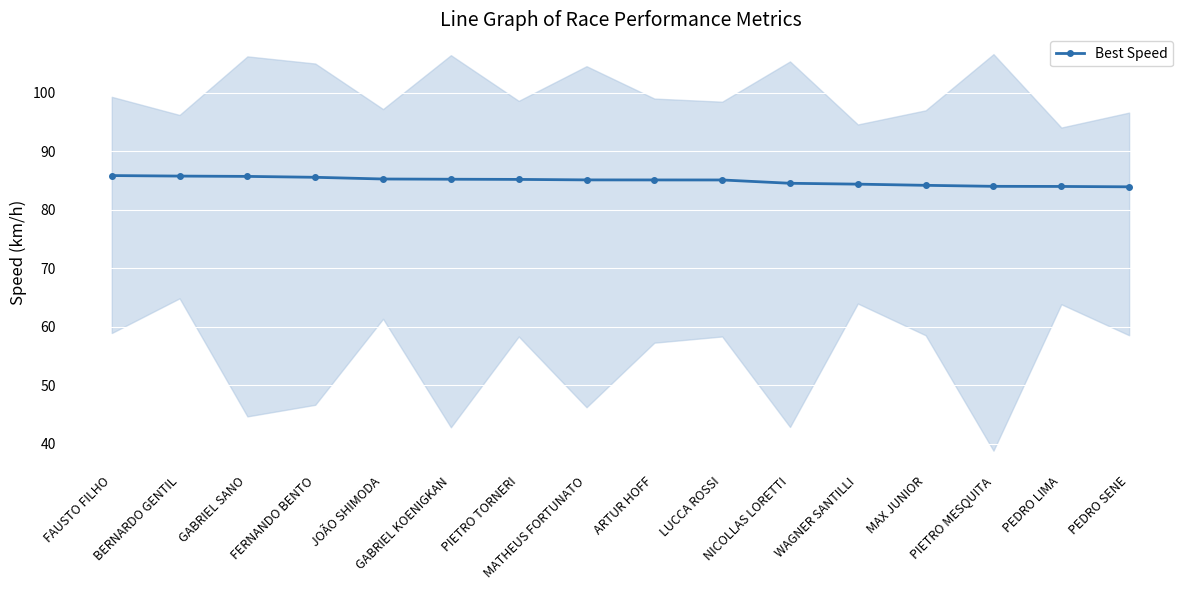

How many data points are less than 85?

6